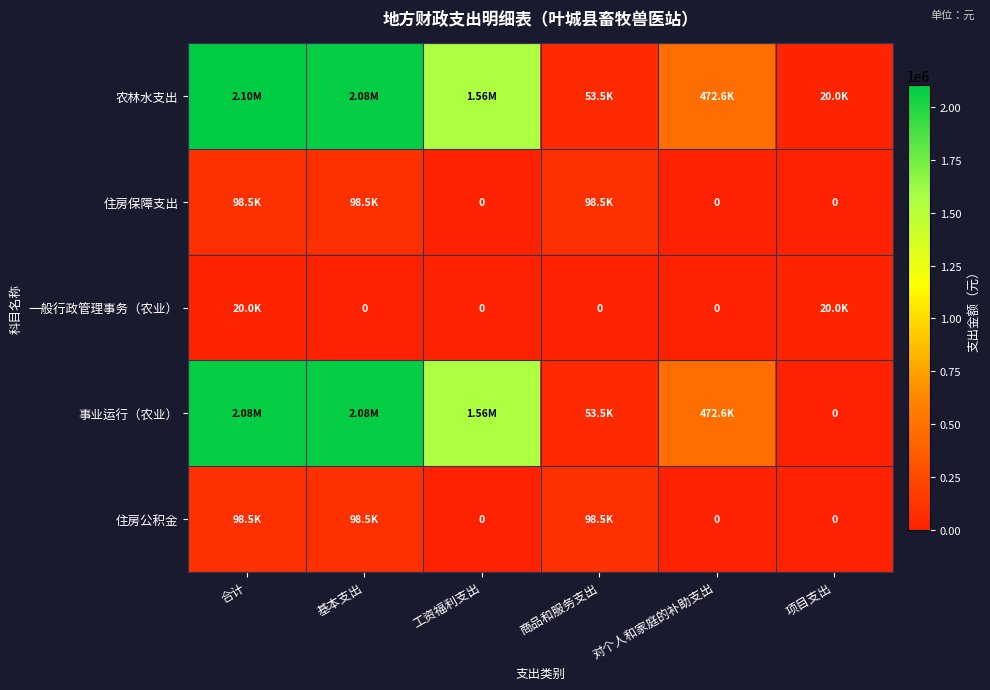

What is the total value across all series at 商品和服务支出?

304075.5